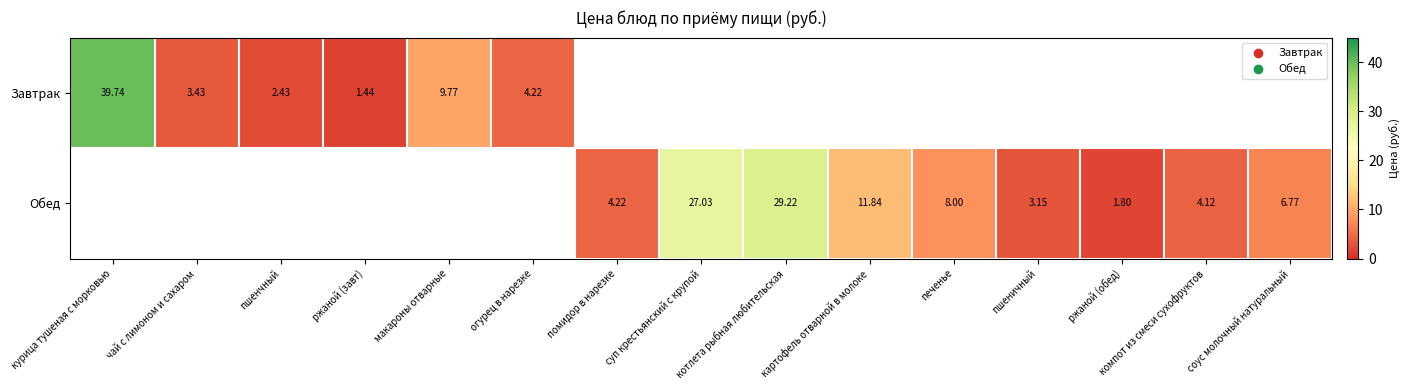

Is the value of Обед at суп крестьянский с крупой greater than the value of Завтрак at огурец в нарезке?

Yes